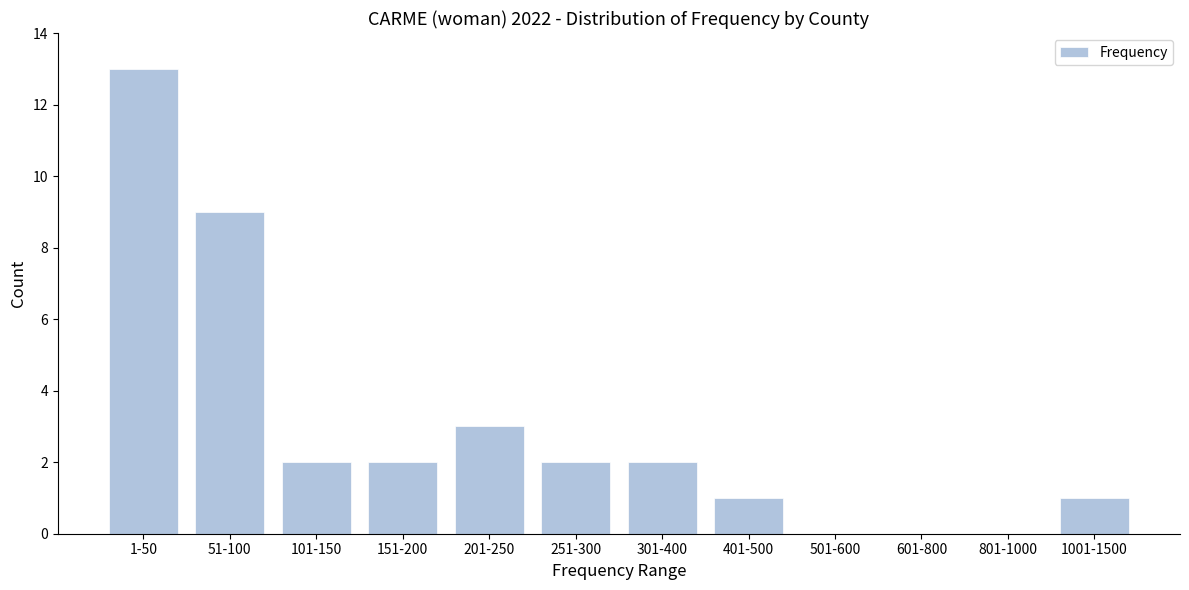

Reading left to right, transcribe all the data shown in this chart.

1-50=13	51-100=9	101-150=2	151-200=2	201-250=3	251-300=2	301-400=2	401-500=1	501-600=0	601-800=0	801-1000=0	1001-1500=1